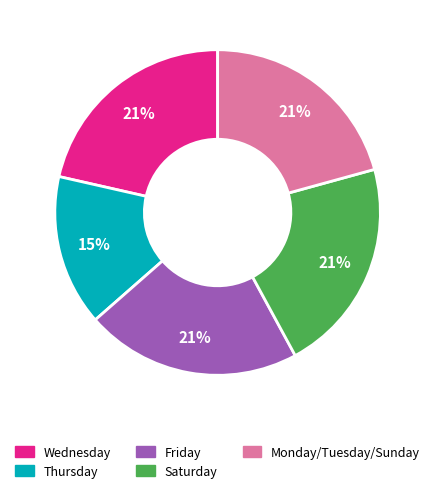

To the nearest percent, what is the average slice percentage?

20%